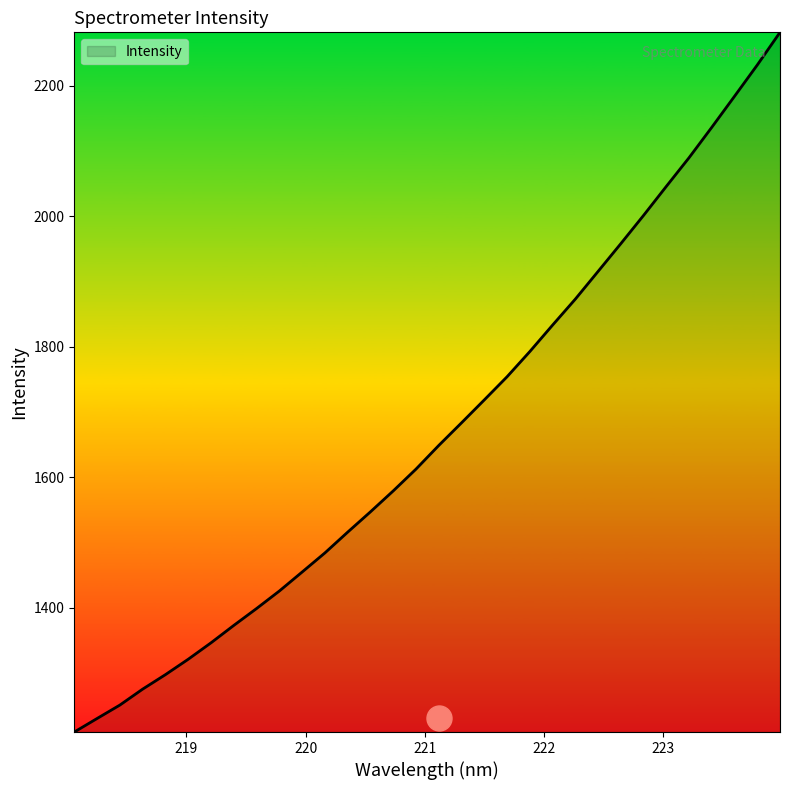

What is the difference between the maximum and minimum values?

1072.8